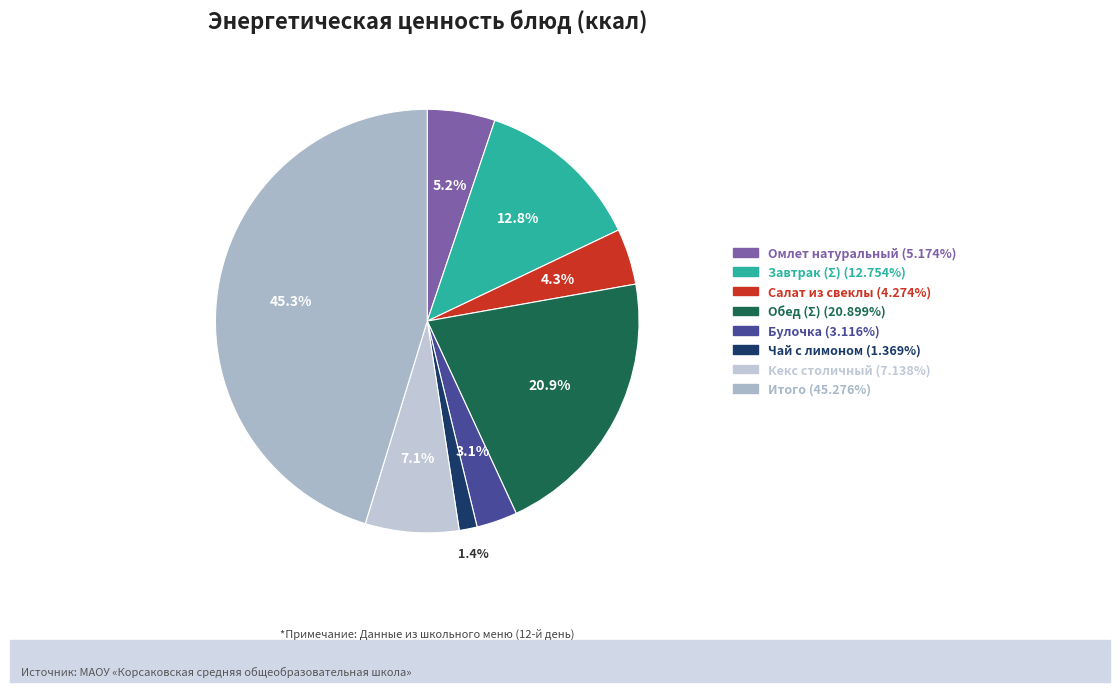

Does Итого represent more than half of the total?

No